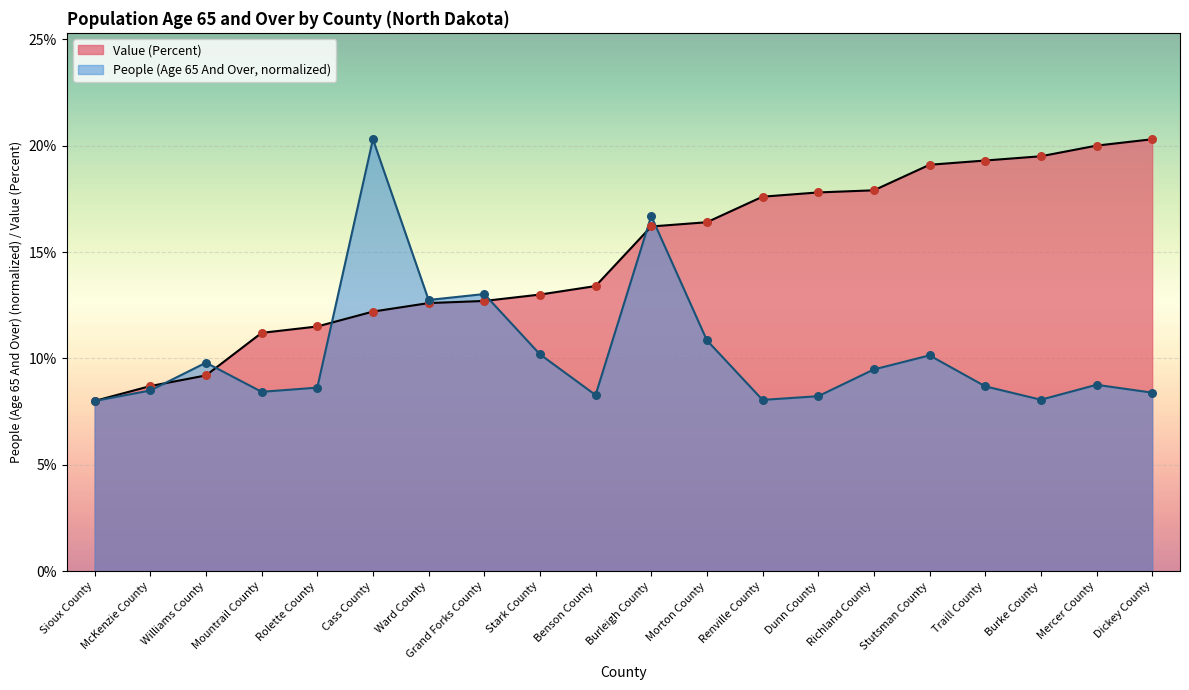

What are all the series names shown in the legend?

People (Age 65 And Over), Value (Percent)